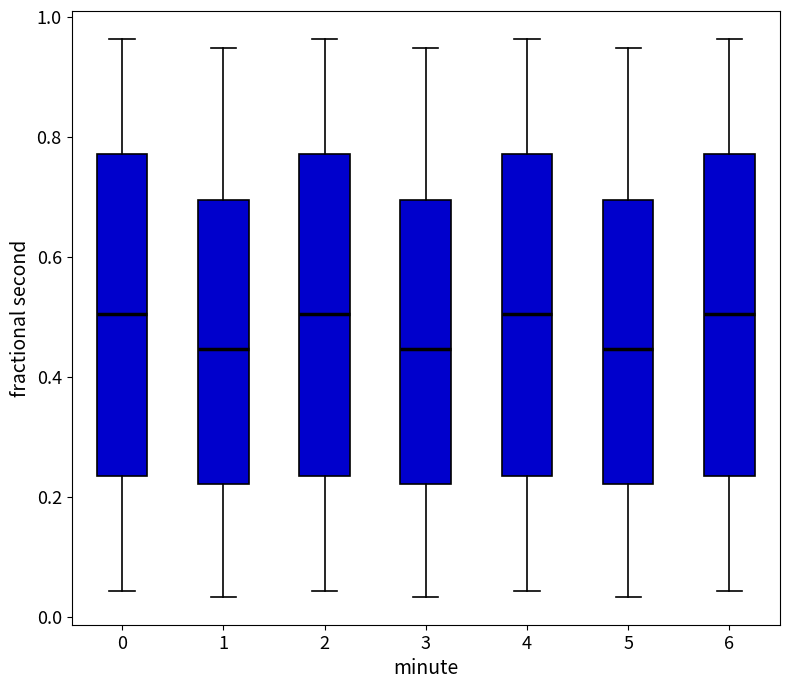

Reading left to right, read every box against the y-axis: the position of its median line, the range the box covers, and the ends of its whiskers. The values are not printed on the chart, so give them approximately, as read against the axis.

0: median 0.50, box 0.24 to 0.78, whiskers 0.04 to 0.96
1: median 0.44, box 0.22 to 0.70, whiskers 0.04 to 0.94
2: median 0.50, box 0.24 to 0.78, whiskers 0.04 to 0.96
3: median 0.44, box 0.22 to 0.70, whiskers 0.04 to 0.94
4: median 0.50, box 0.24 to 0.78, whiskers 0.04 to 0.96
5: median 0.44, box 0.22 to 0.70, whiskers 0.04 to 0.94
6: median 0.50, box 0.24 to 0.78, whiskers 0.04 to 0.96